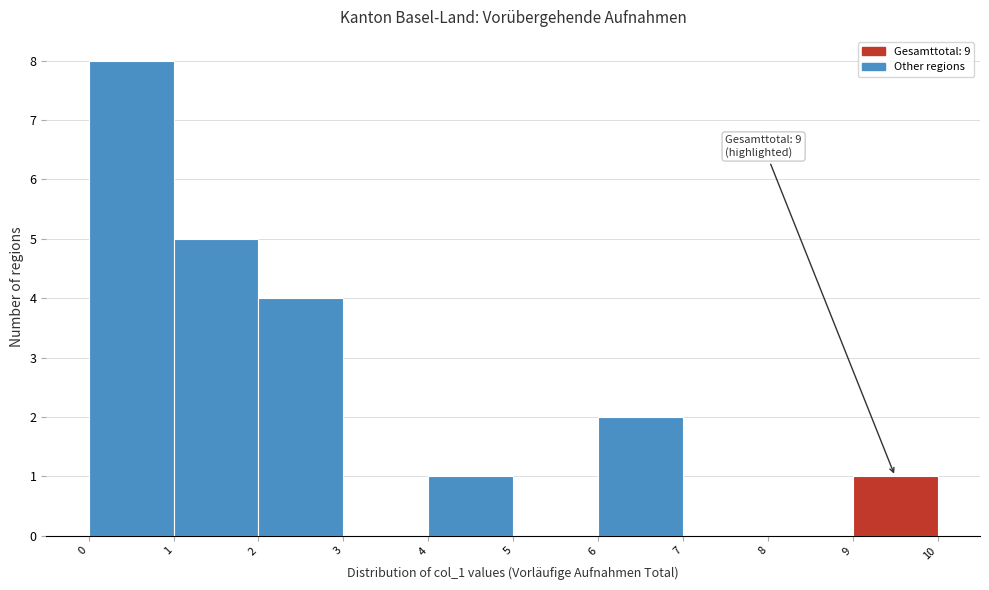

Which range on the x-axis has the tallest bar?

0 to 1